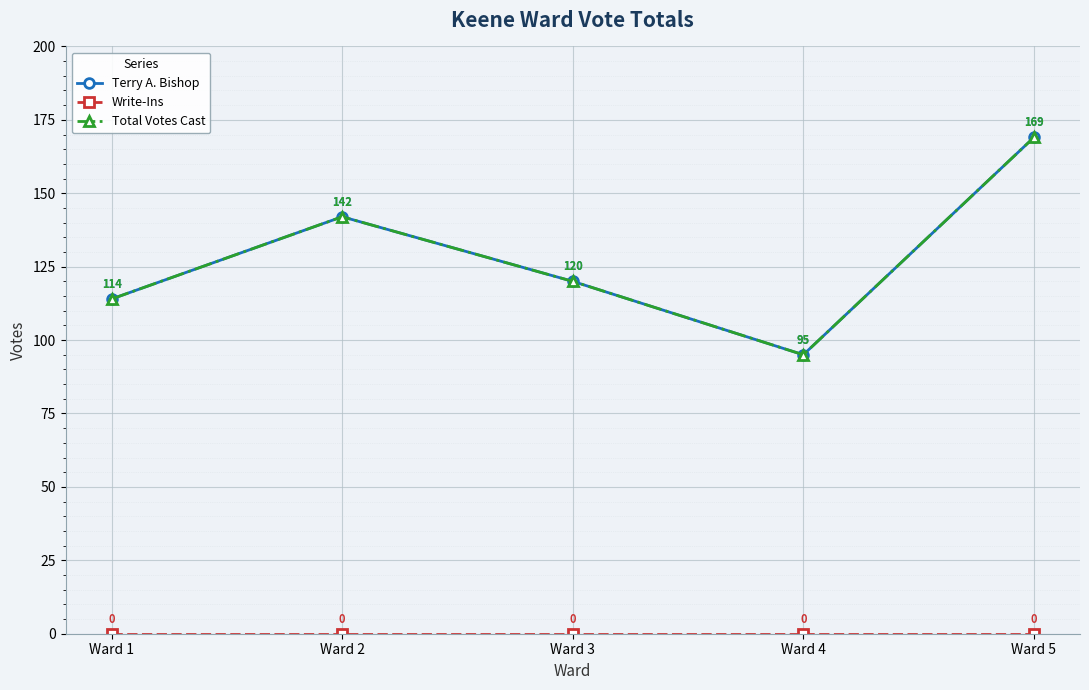

Which series has the largest total across all categories?

Terry A. Bishop